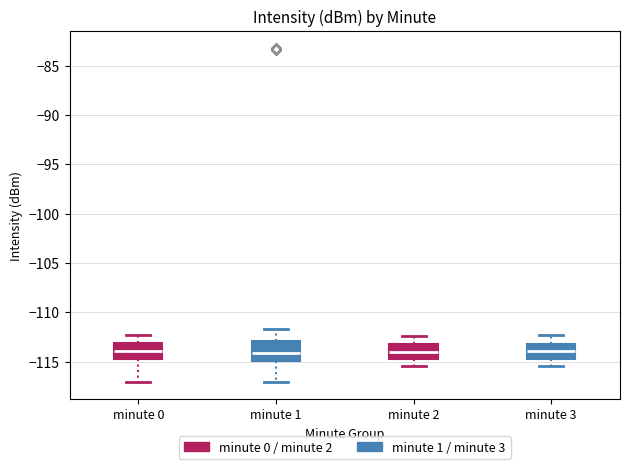

Reading left to right, read every box against the y-axis: the position of its median line, the range the box covers, and the ends of its whiskers. The values are not printed on the chart, so give them approximately, as read against the axis.

minute 0: median -114.0, box -115.0 to -113.0, whiskers -117.0 to -112.5
minute 1: median -114.0, box -115.0 to -113.0, whiskers -117.0 to -111.5
minute 2: median -114.0, box -115.0 to -113.0, whiskers -115.5 to -112.5
minute 3: median -114.0, box -115.0 to -113.0, whiskers -115.5 to -112.5